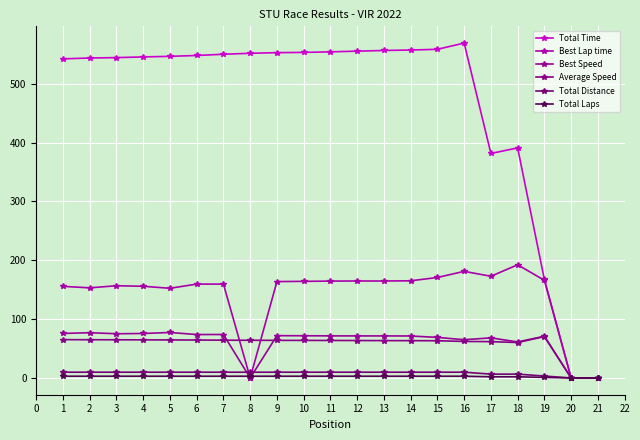

Is the value of Total Laps at 15 greater than the value of Total Time at 11?

No